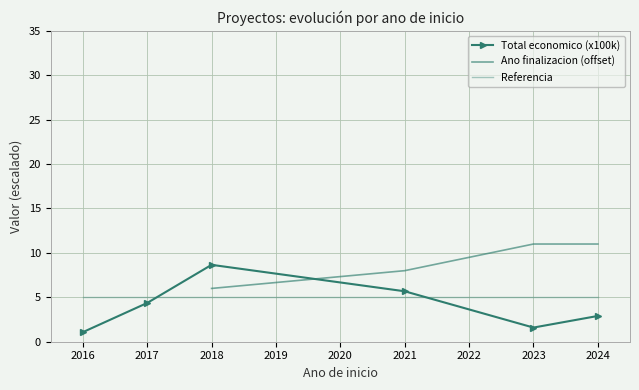

Between which two adjacent categories do Referencia and Total economico (x100k) first intersect?

2016 and 2017